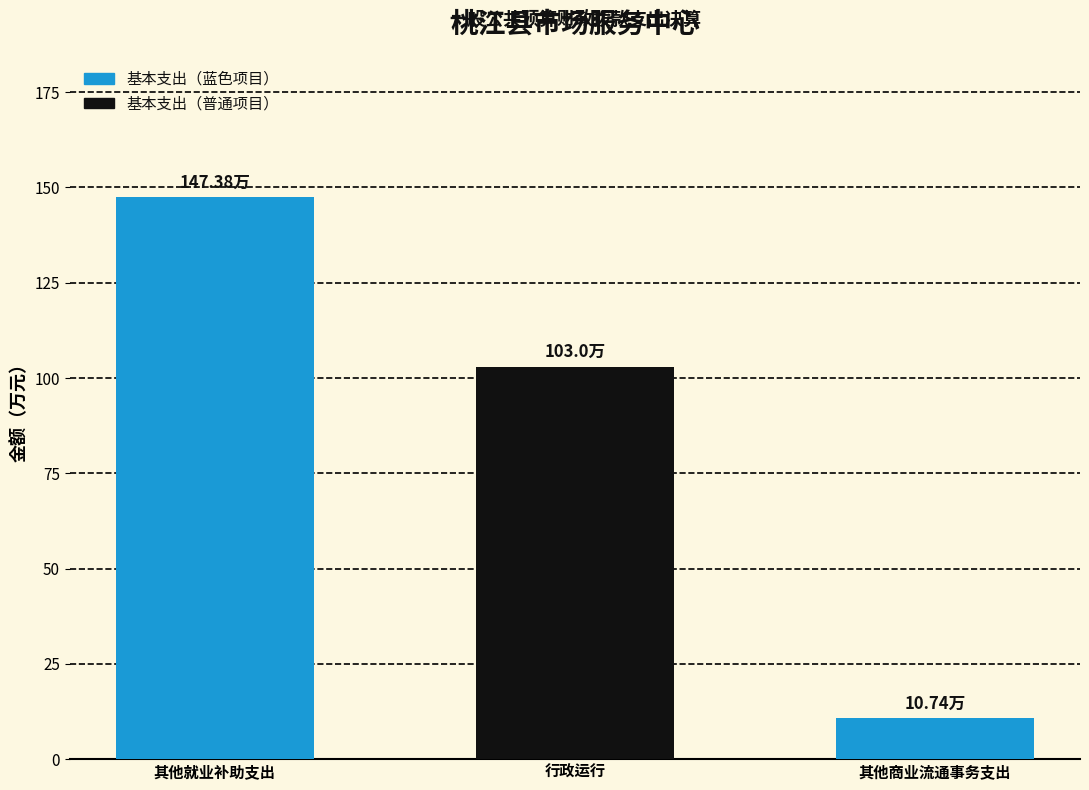

Where is the data nearest to the value 79?

行政运行